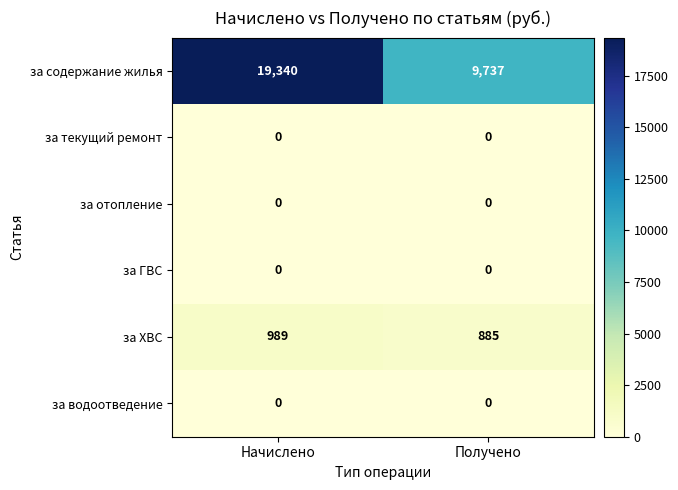

What is the maximum value shown in the chart?

19340